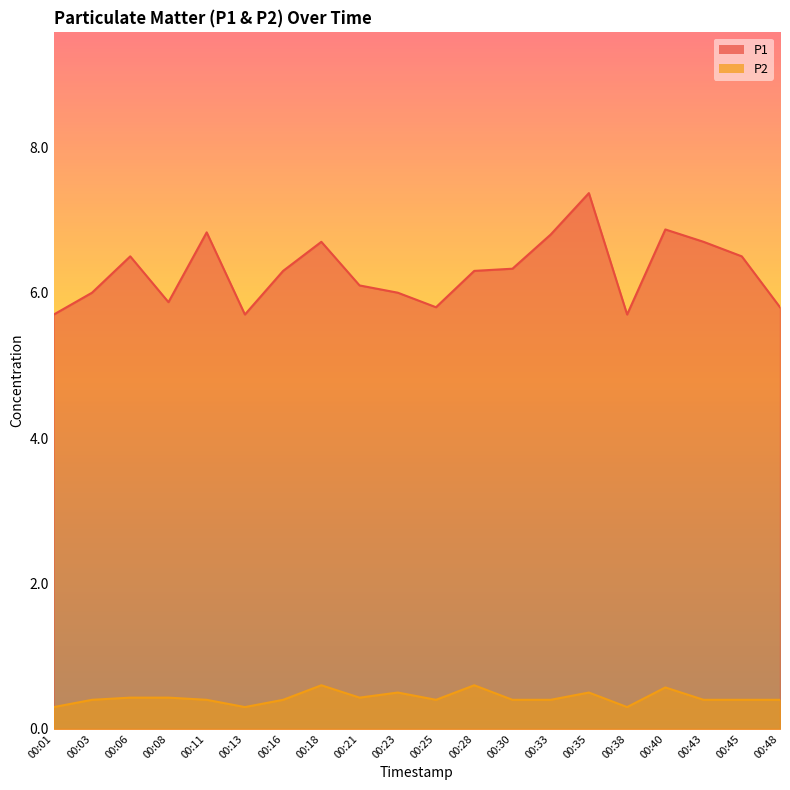

How many values in the P1 series exceed 6?

12